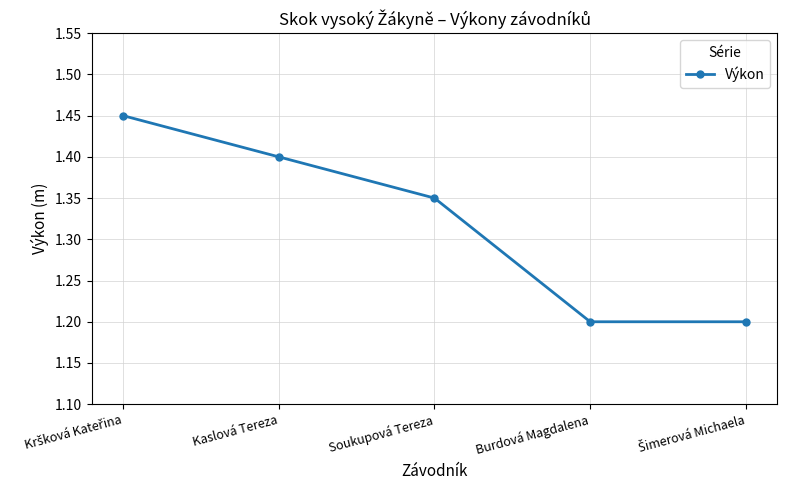

What is the value of the 5th point from the left?

1.2